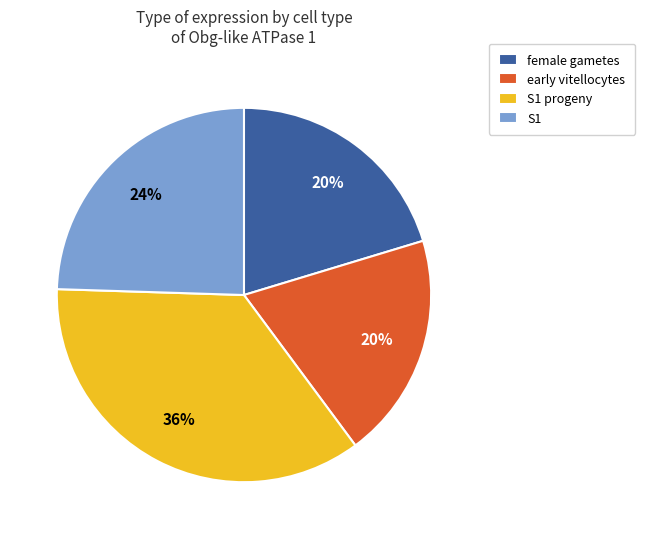

To the nearest percent, what is the combined percentage of S1 and early vitellocytes?

44%